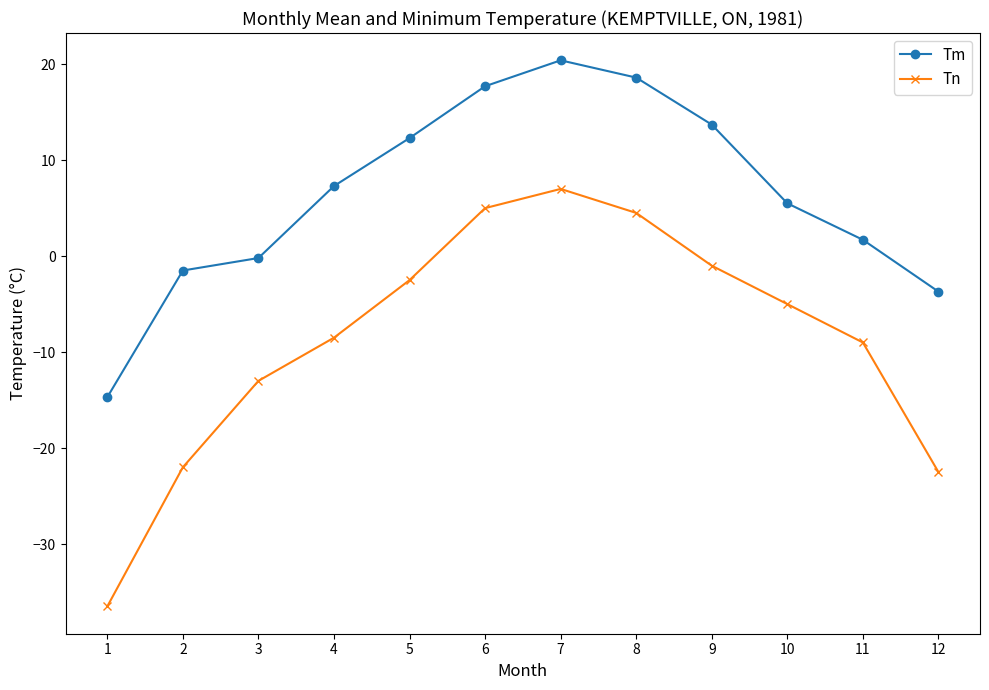

Is this an area chart (filled region under the line)?

No